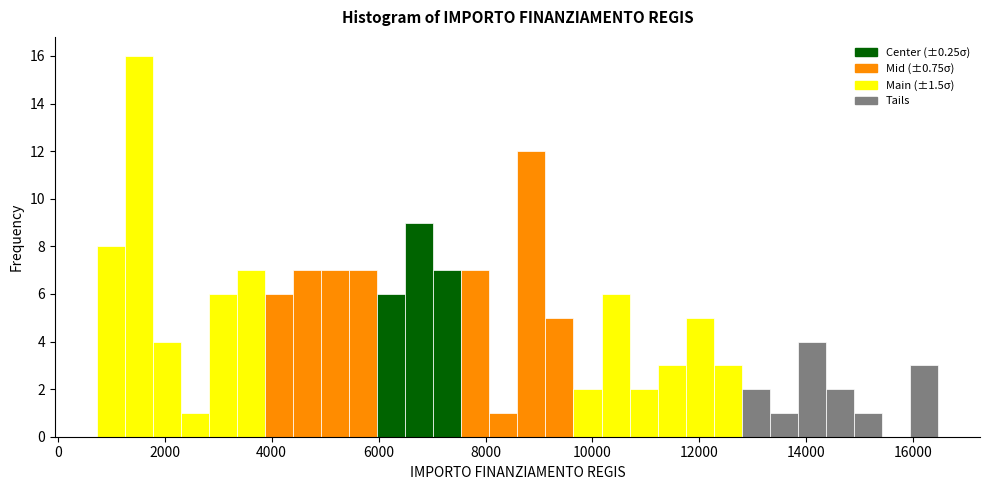

Read against the x-axis, roughly where is the centre of the tallest bar?

1600